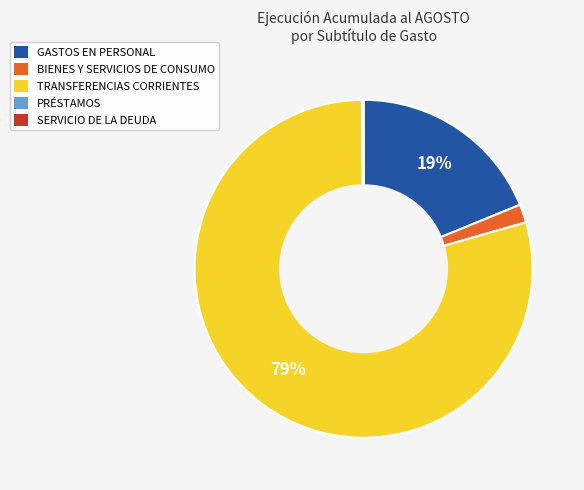

True or false: GASTOS EN PERSONAL accounts for 19% of the total.

True